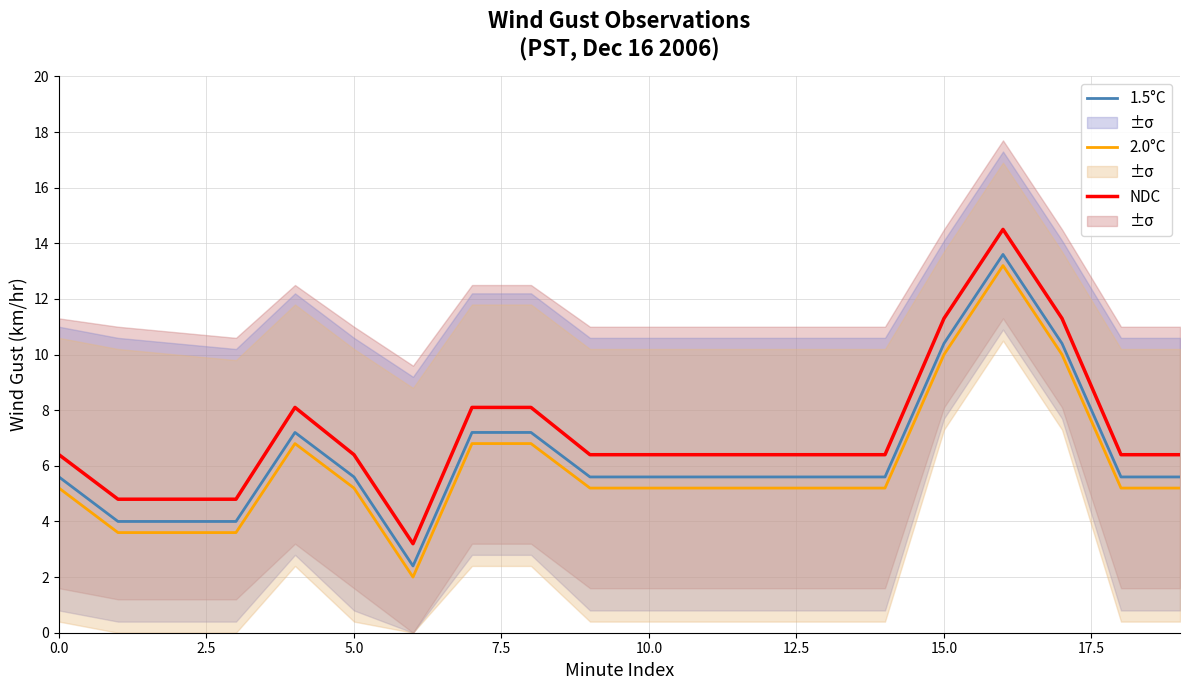

List the series in order of their overall mean, lowest first.

2.0°C, 1.5°C, NDC